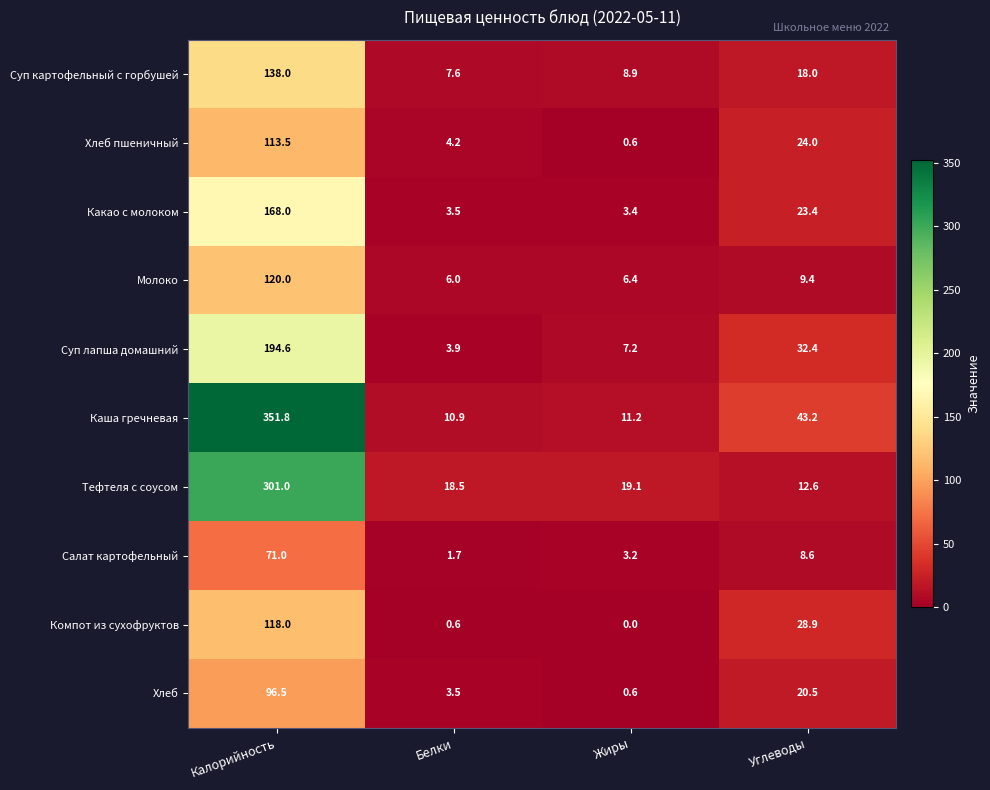

Which series has the largest range (max minus min)?

Каша гречневая